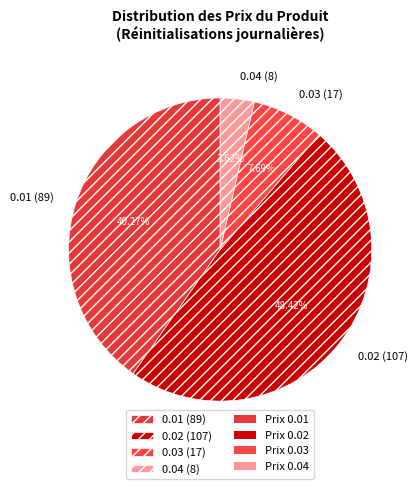

To the nearest percent, what is the average slice percentage?

25%